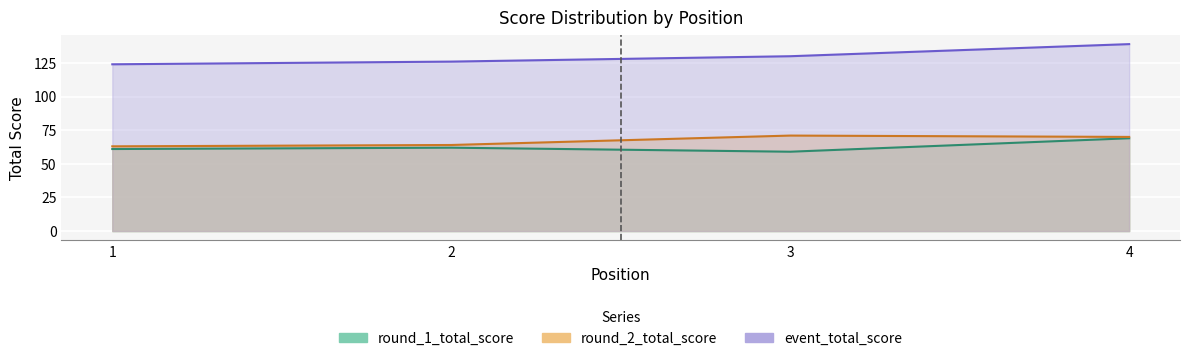

List the series in order of their peak value, lowest first.

round_1_relative_score, round_2_relative_score, event_relative_score